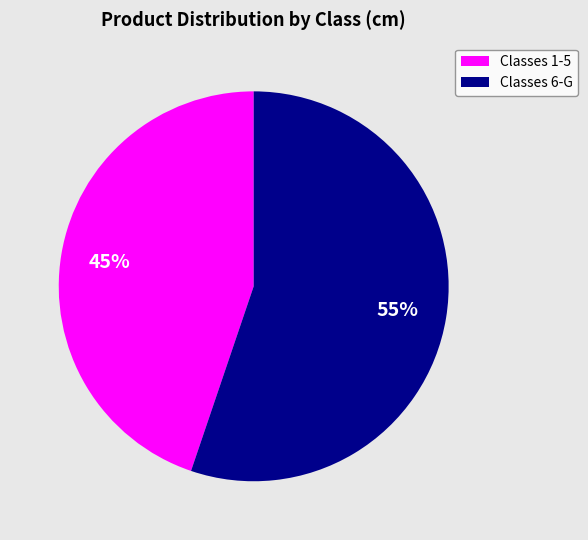

Does any single category account for the majority?

Yes